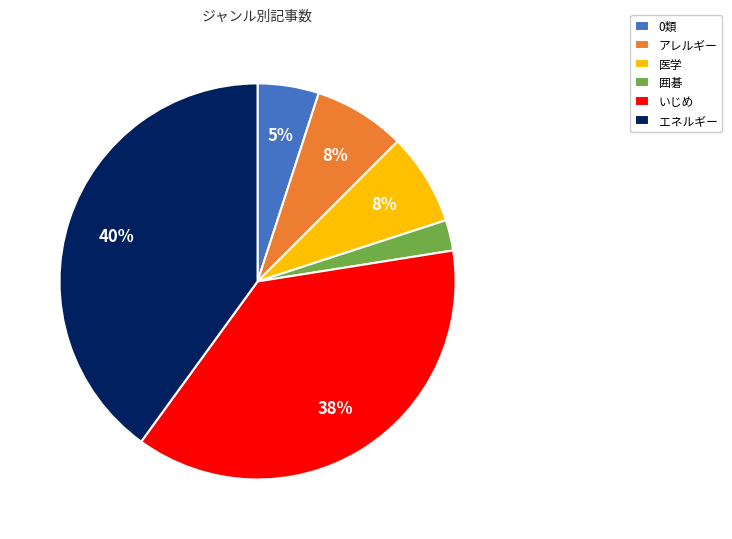

What is the ratio of the value at いじめ to the value at エネルギー?

0.9